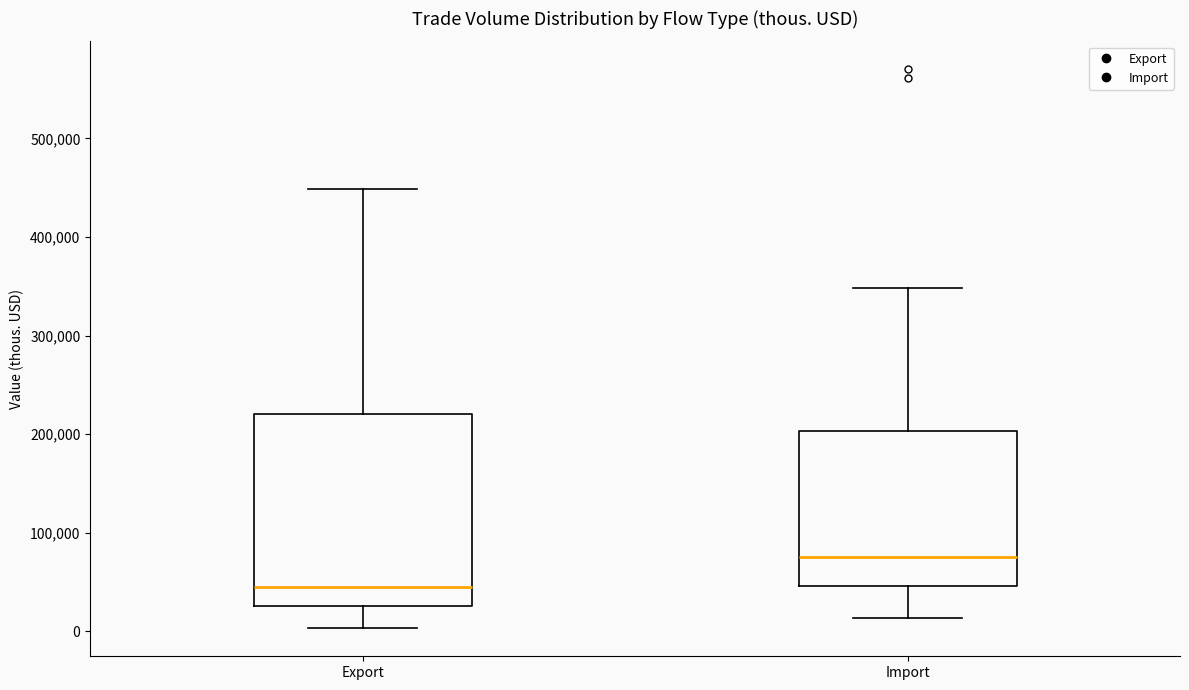

Where is the upper edge of the box for Export on the y-axis? The values are not printed on the chart, so give them approximately, as read against the axis.

220000